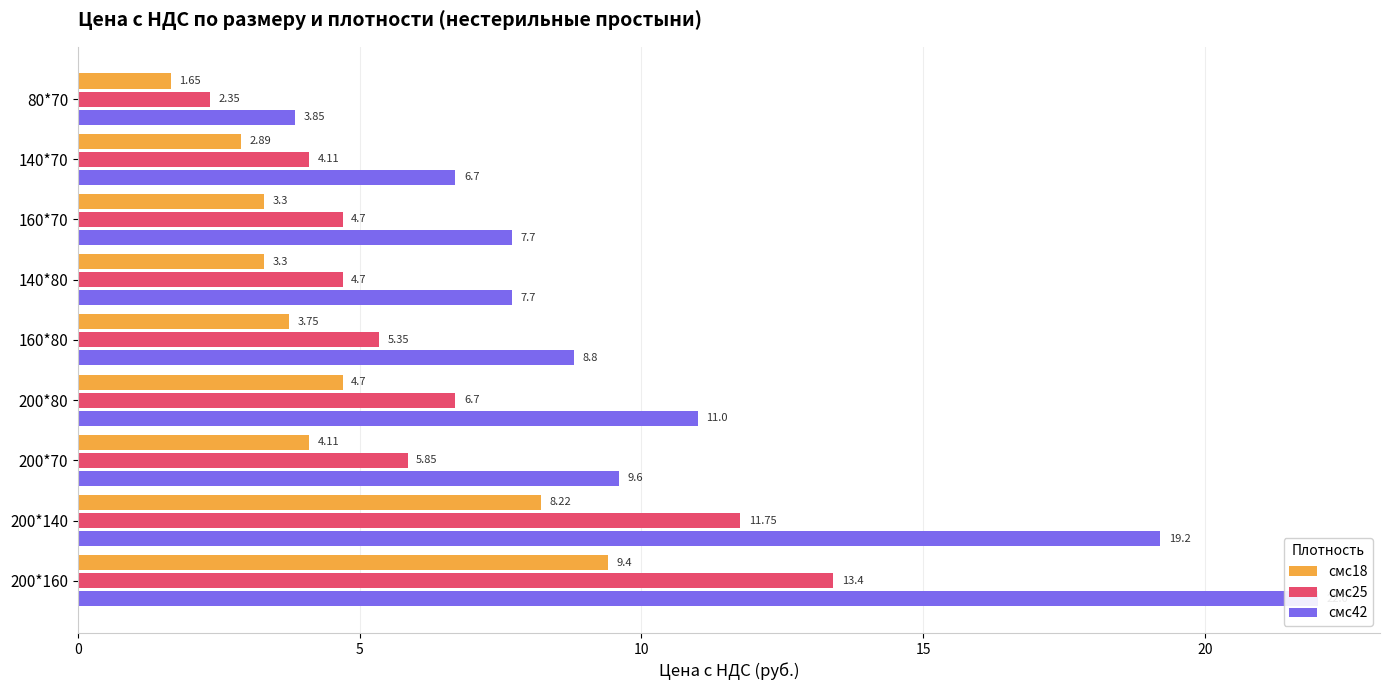

Which series changed the most between 140*70 and 140*80?

смс42